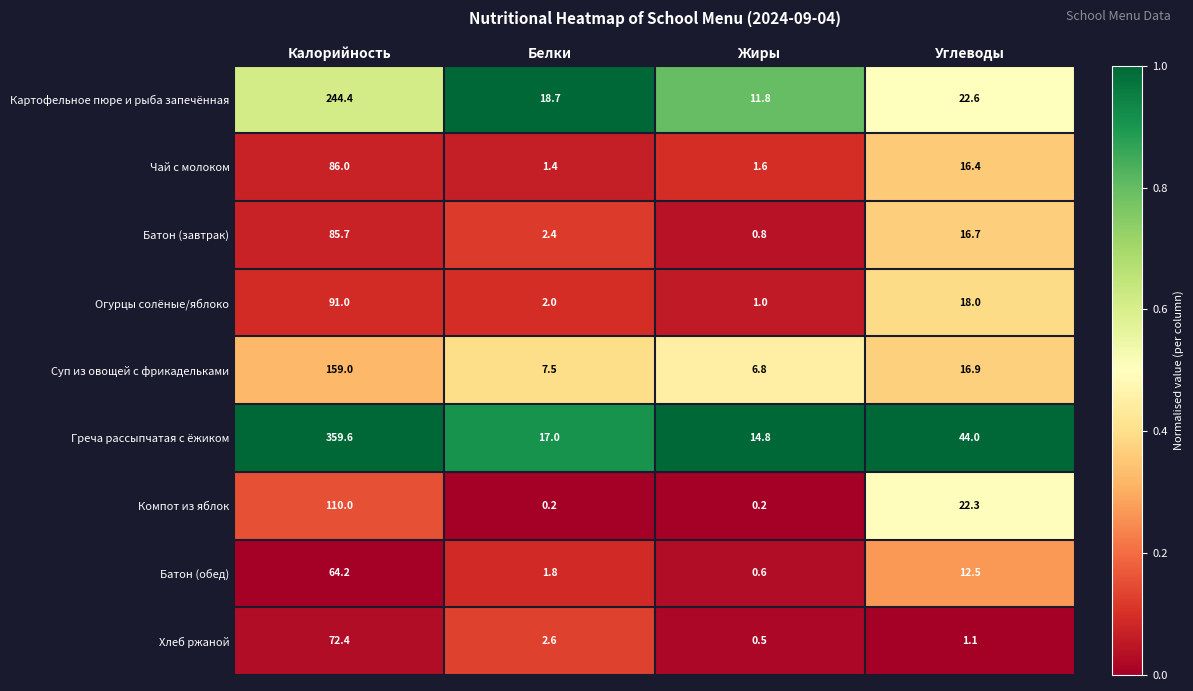

What is the difference between the maximum and minimum values in the Хлеб ржаной series?

71.9